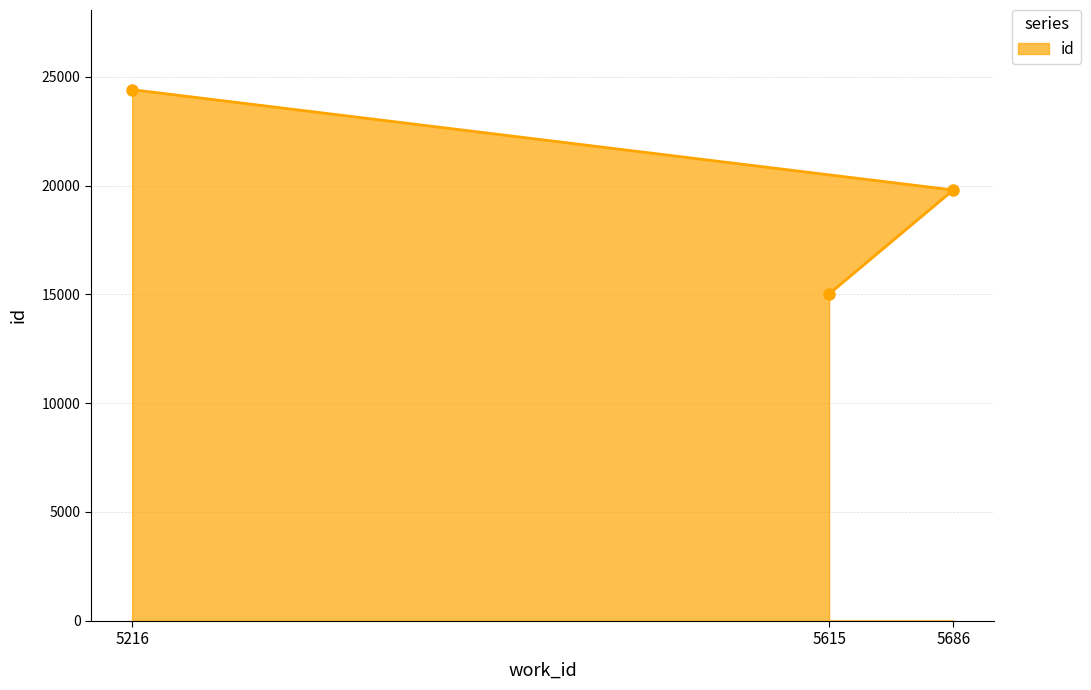

What is the value of the 1st point from the left?

24414